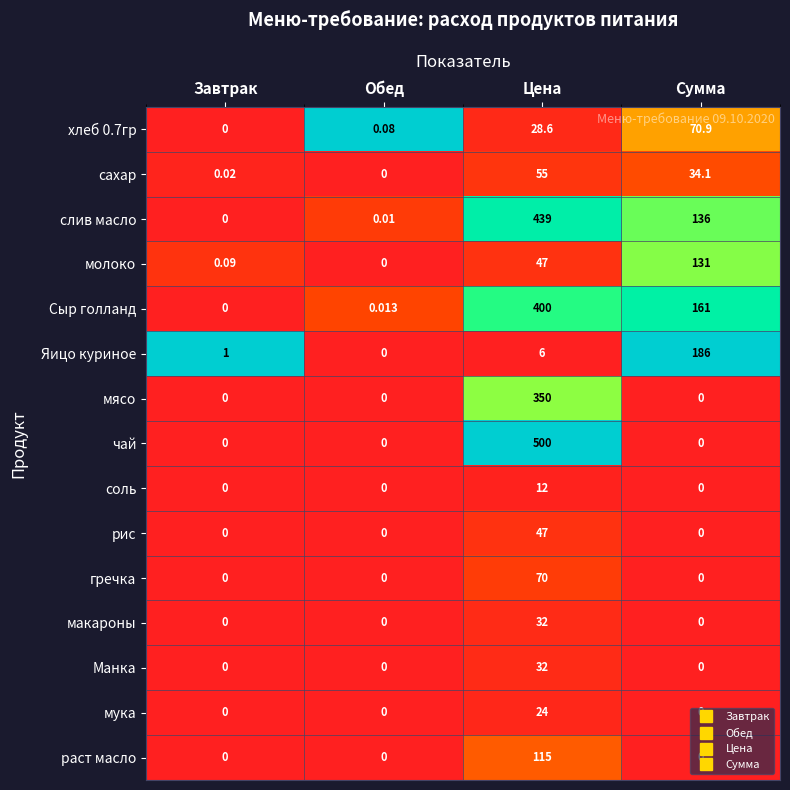

Which category has the highest value in the мука series?

Цена